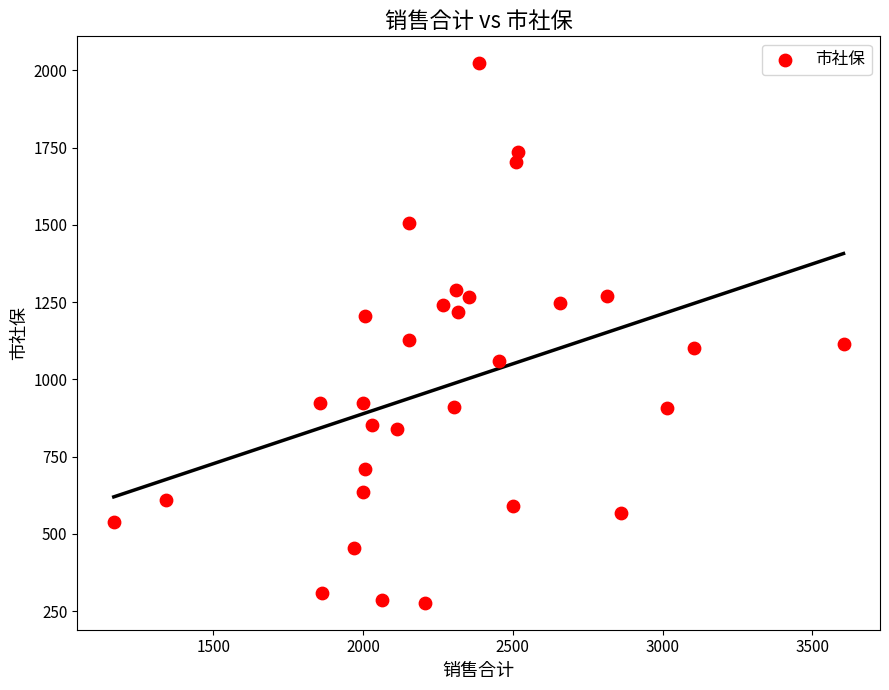

What is the range of X values (max minus min)?

2436.3